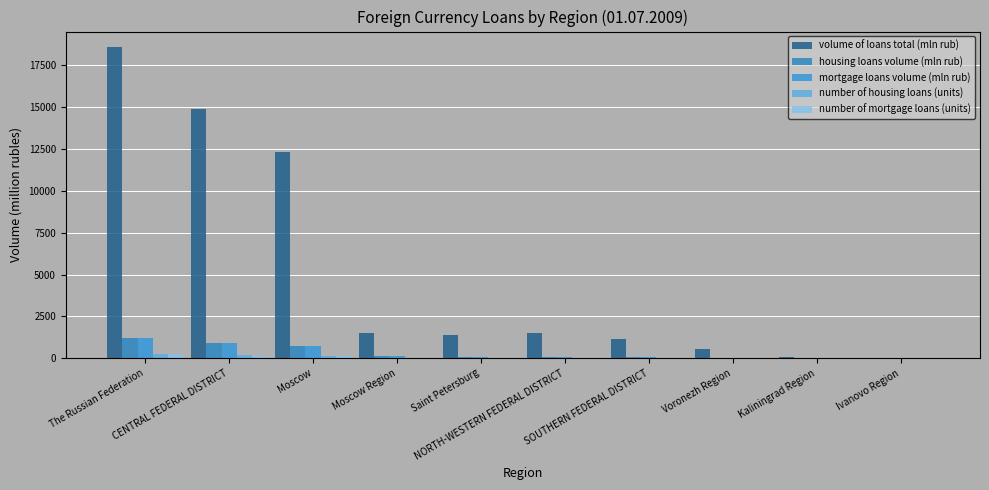

Are the bars horizontal?

No